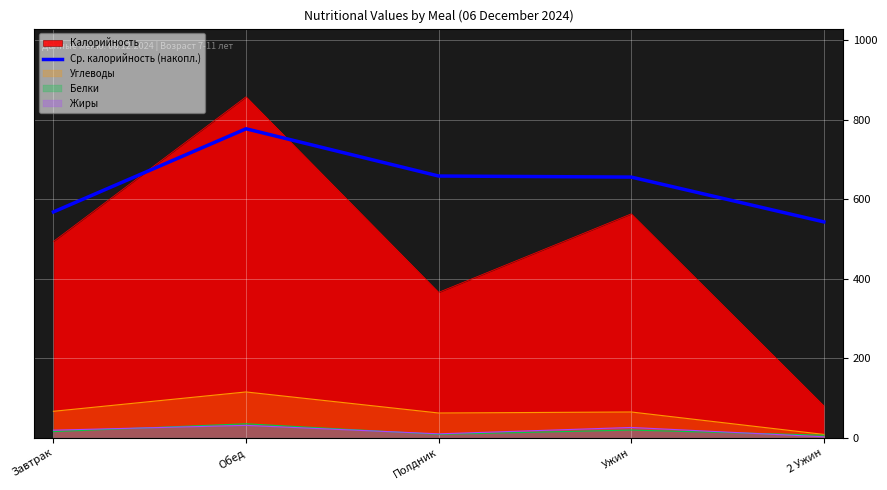

At which category is the sum across all series the highest?

Обед